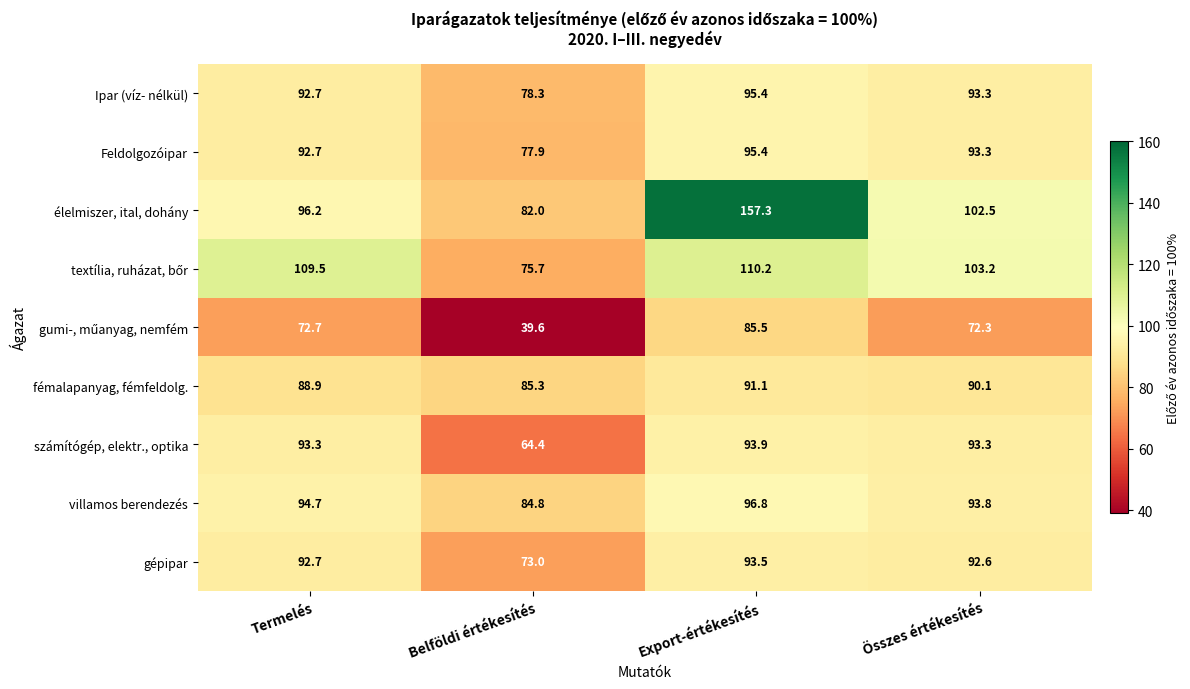

What is the total value across all series at Termelés?

833.4